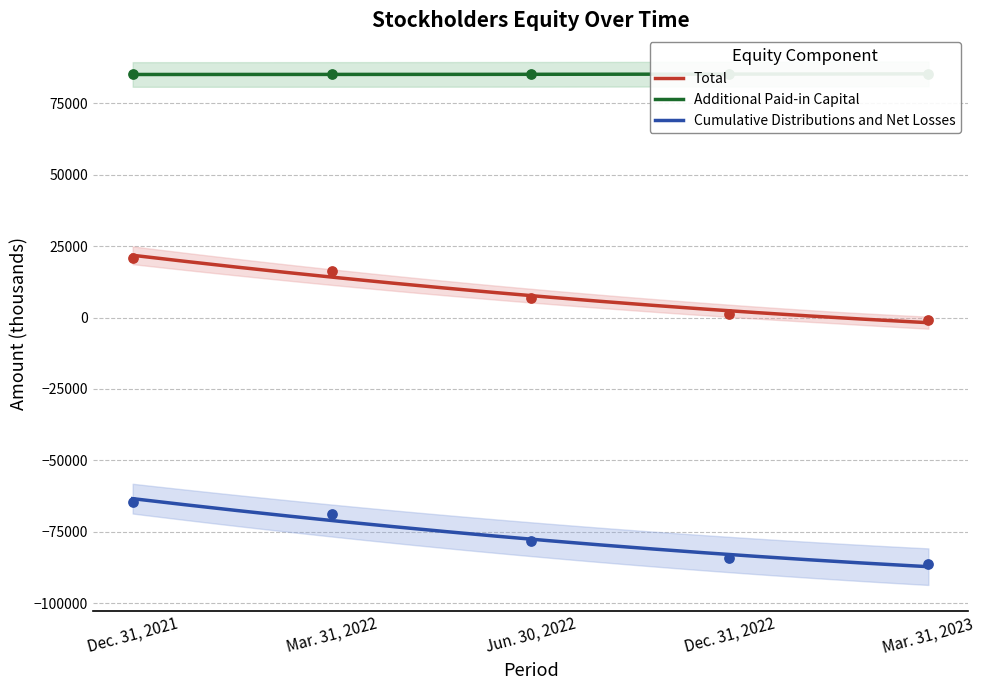

What are all the series names shown in the legend?

Total, Additional Paid-in Capital, Cumulative Distributions and Net Losses